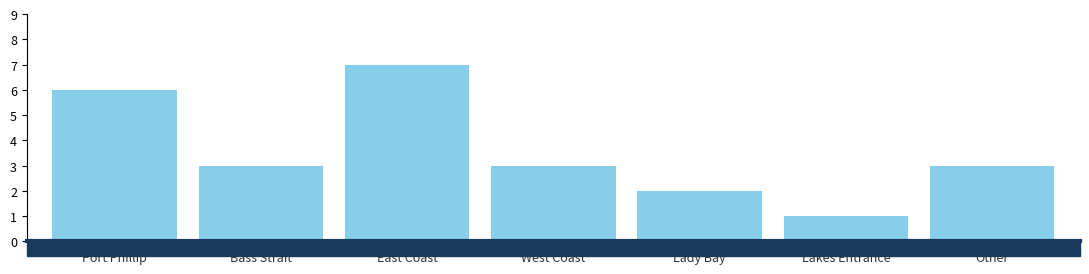

The chart shows a value of 1 at Lakes Entrance. True or false?

True